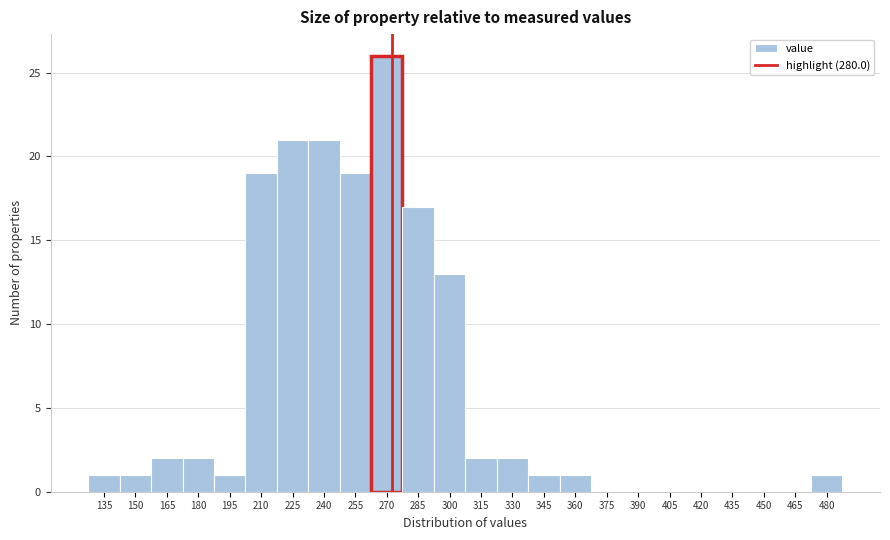

Reading left to right, extract all data points from this chart.

135=1	150=1	165=2	180=2	195=1	210=19	225=21	240=21	255=19	270=26	285=17	300=13	315=2	330=2	345=1	360=1	375=0	390=0	405=0	420=0	435=0	450=0	465=0	480=1